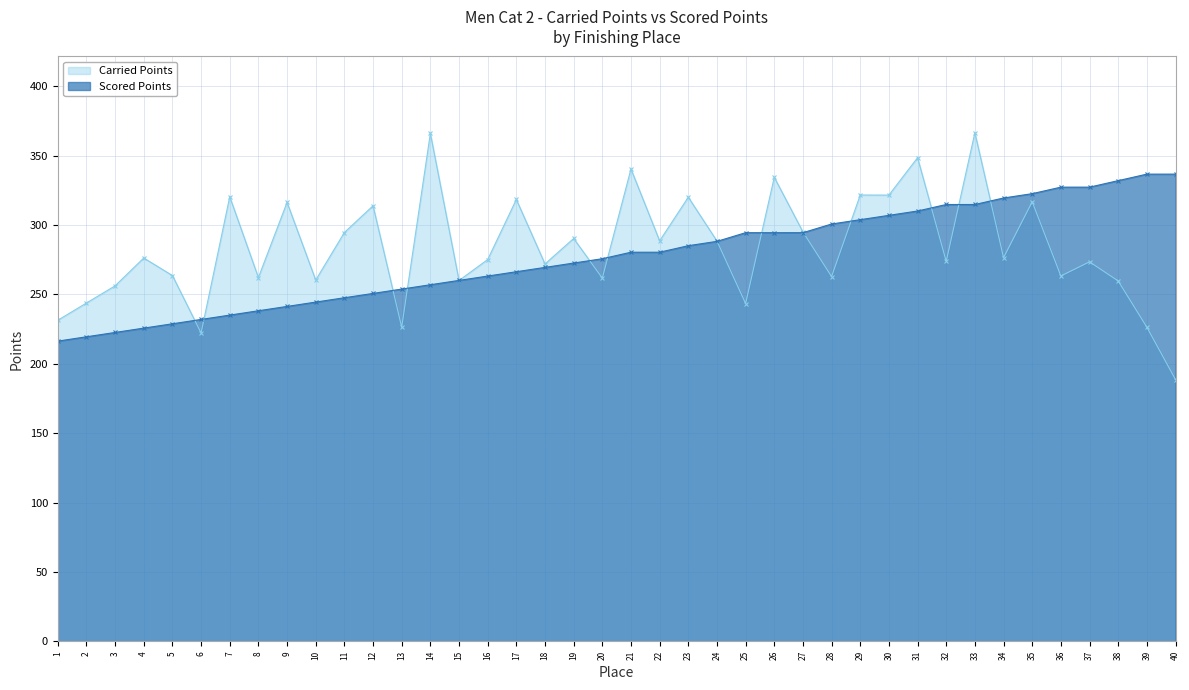

Count the number of data series in this chart.

2